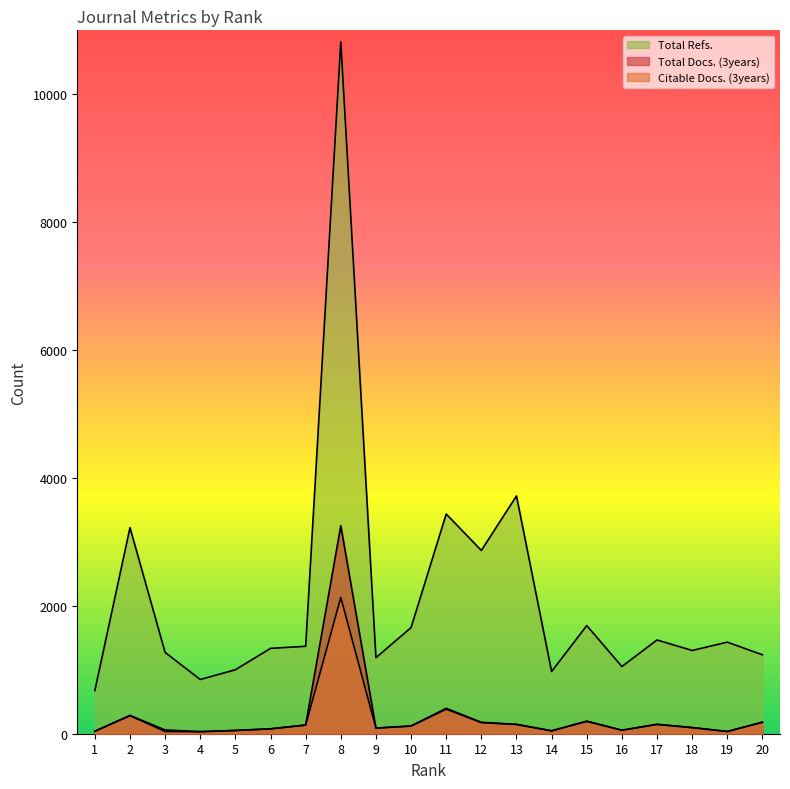

The value of Total Docs. (3years) at 11 is 397. True or false?

True